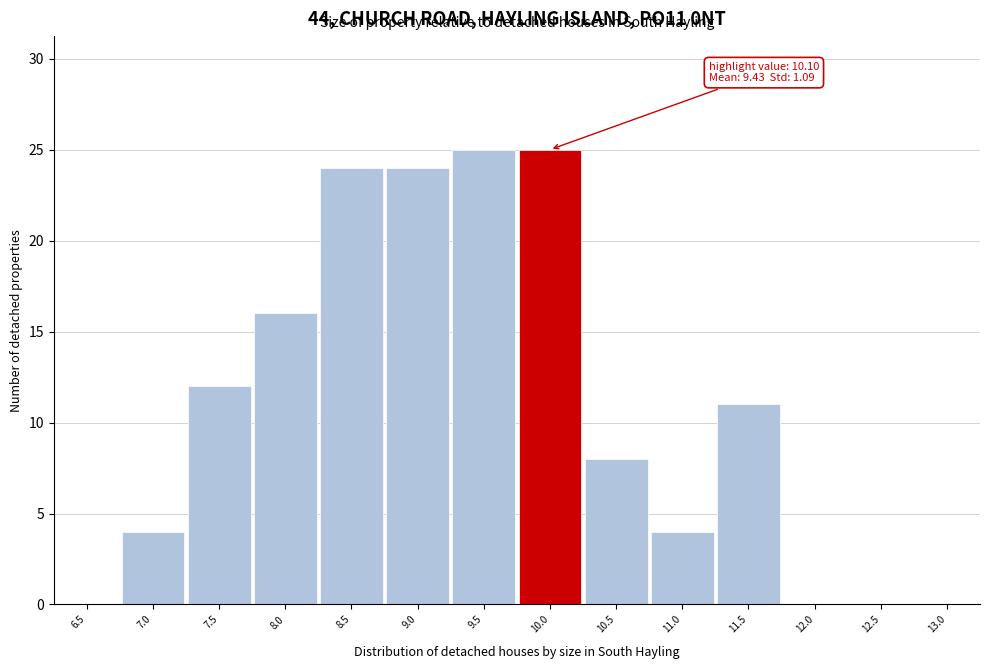

Reading right to left, extract all data points from this chart.

13.0=0	12.5=0	12.0=0	11.5=11	11.0=4	10.5=8	10.0=25	9.5=25	9.0=24	8.5=24	8.0=16	7.5=12	7.0=4	6.5=0